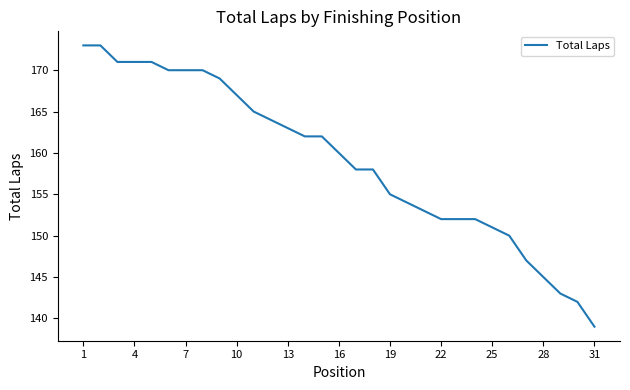

Reading left to right, transcribe all the data shown in this chart.

173	173	171	171	171	170	170	170	169	167	165	164	163	162	162	160	158	158	155	154	153	152	152	152	151	150	147	145	143	142	139